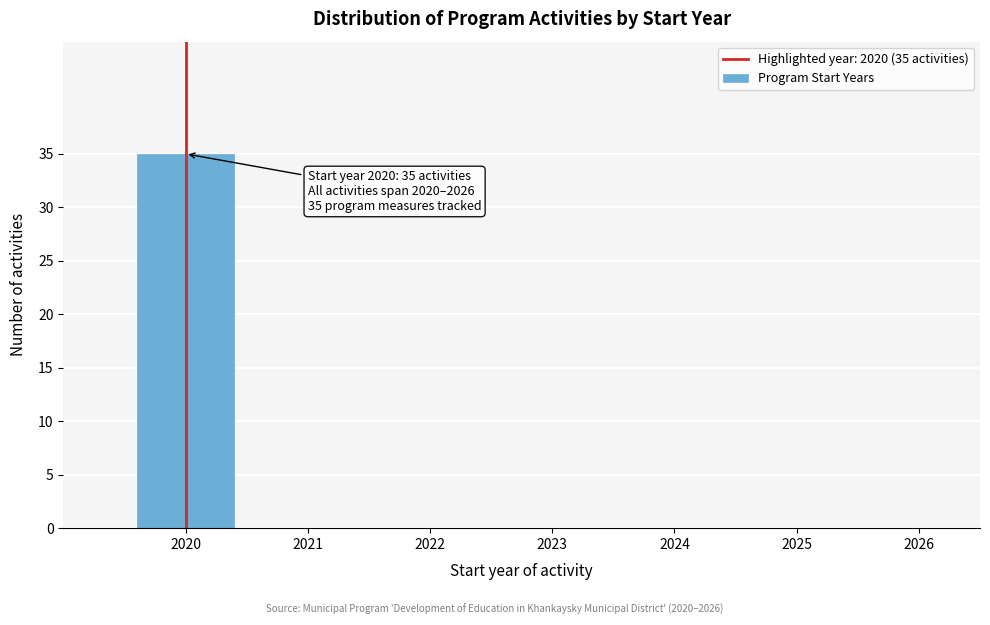

What is the sum of all values?

35